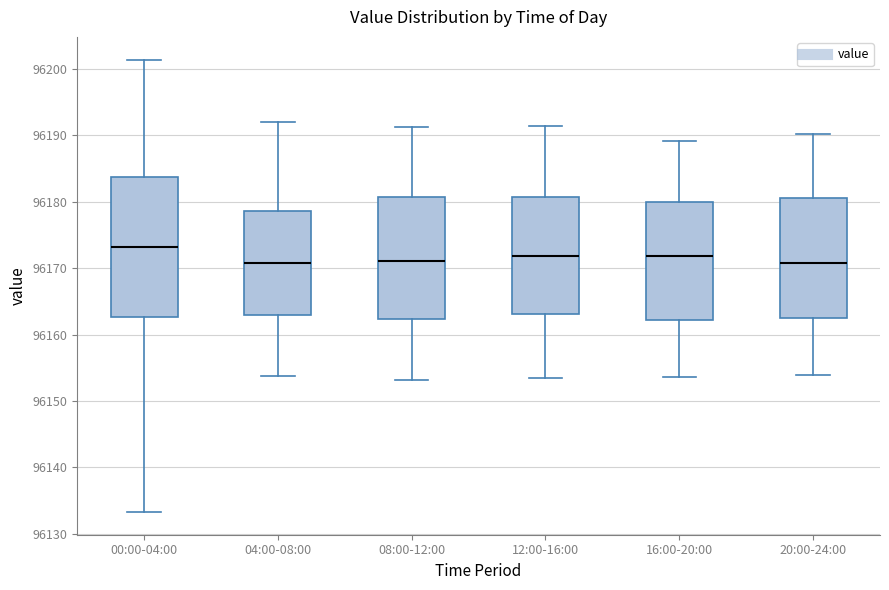

Which box's median line is the highest?

00:00-04:00